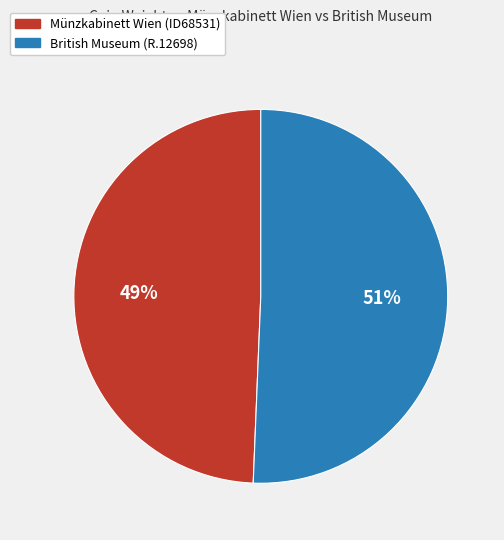

What is the largest slice in the pie chart?

British Museum (R.12698)